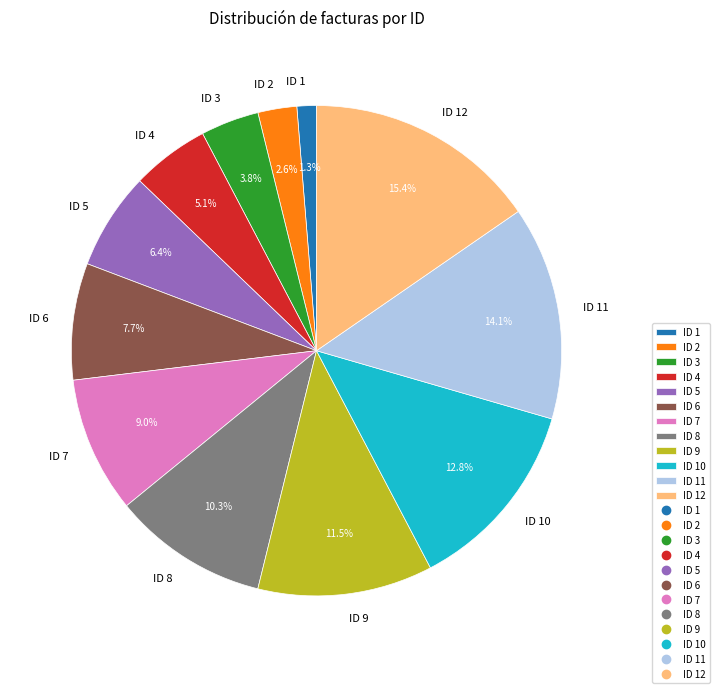

Combined, what portion of the pie is ID 11 and ID 3?

17.9%